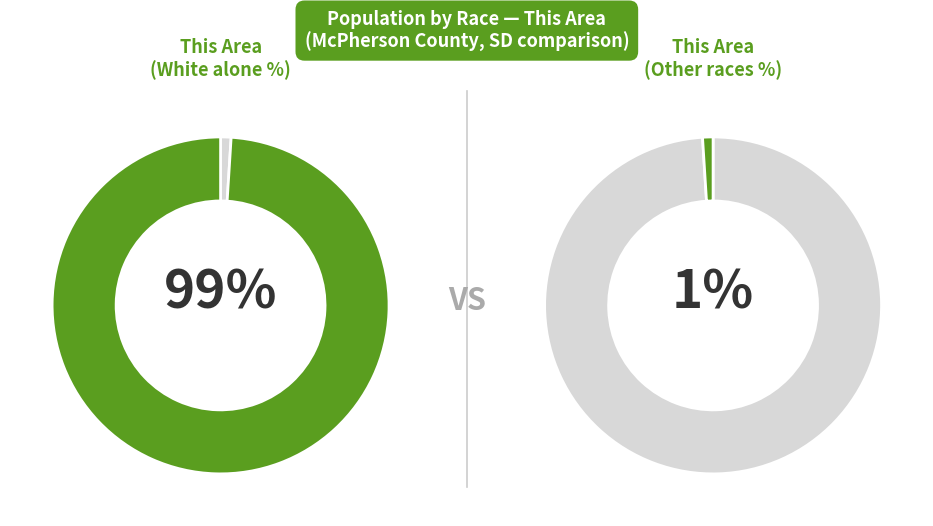

Does Two or More Races represent more than half of the total?

No